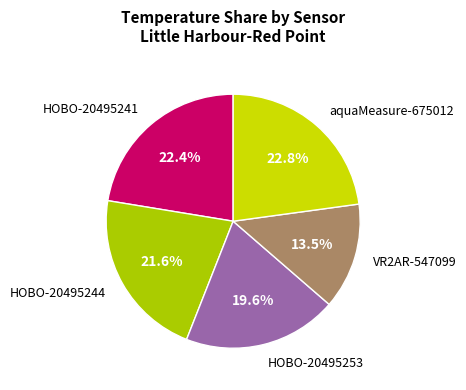

Count the number of slices in the pie.

5